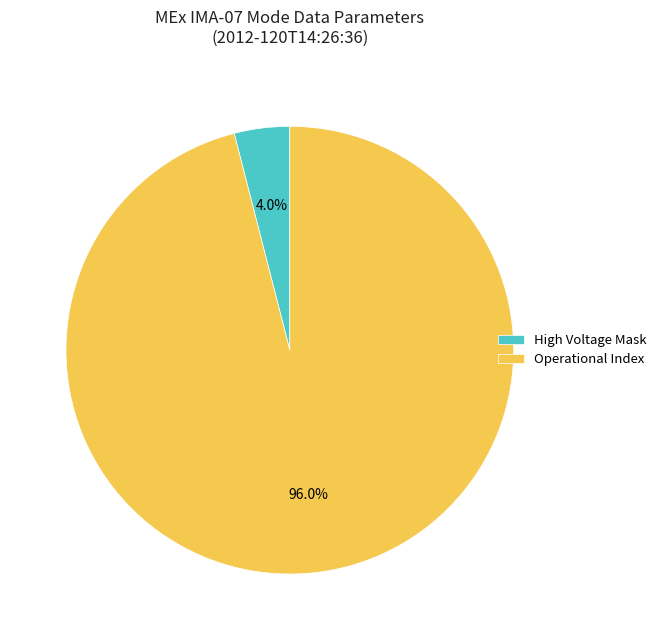

What is the largest slice in the pie chart?

Operational Index